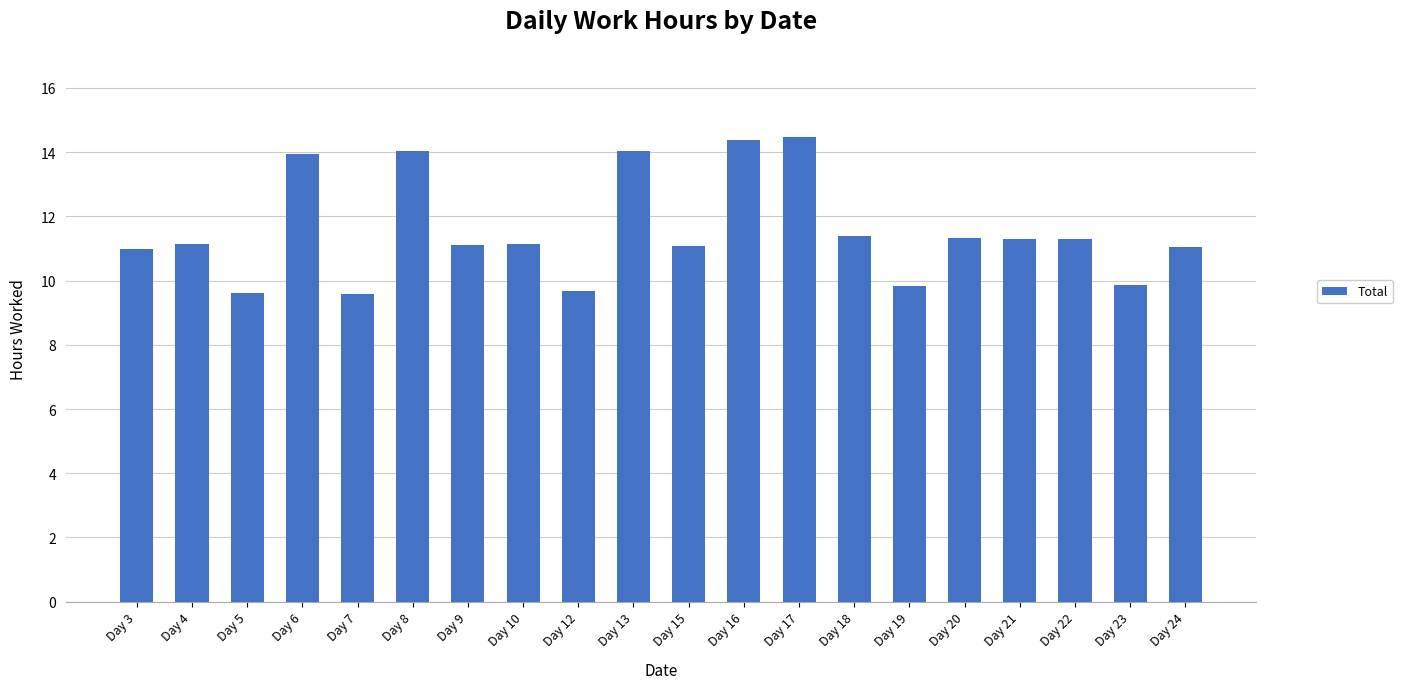

What is the sum of the values at Day 9 and Day 19?

20.9